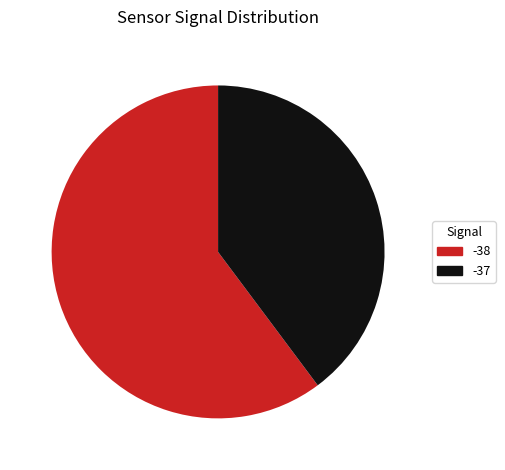

Is there a majority slice in this chart?

Yes